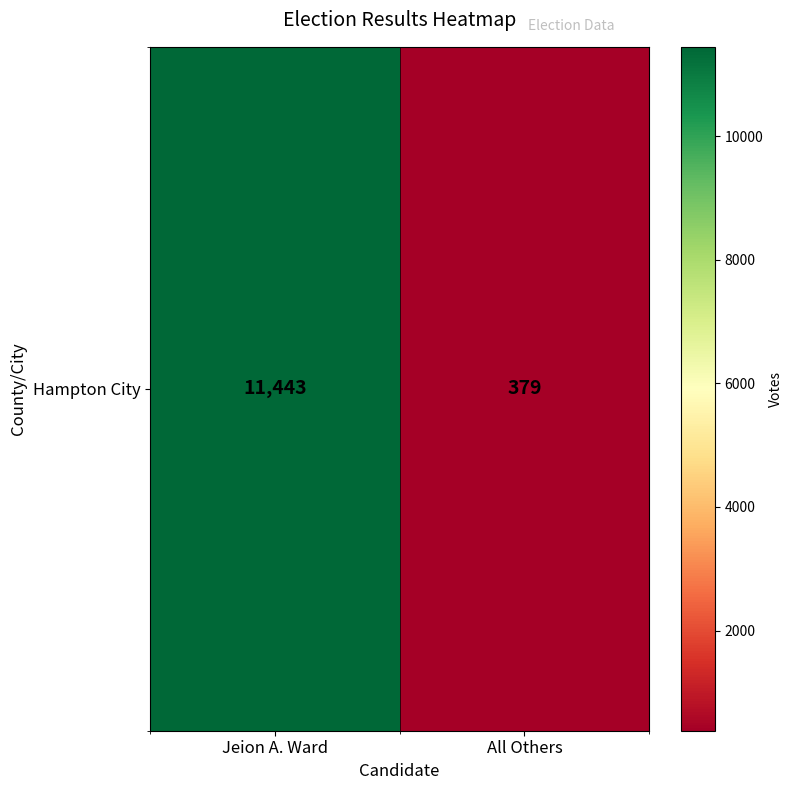

Which category has the lowest value across all series?

All Others